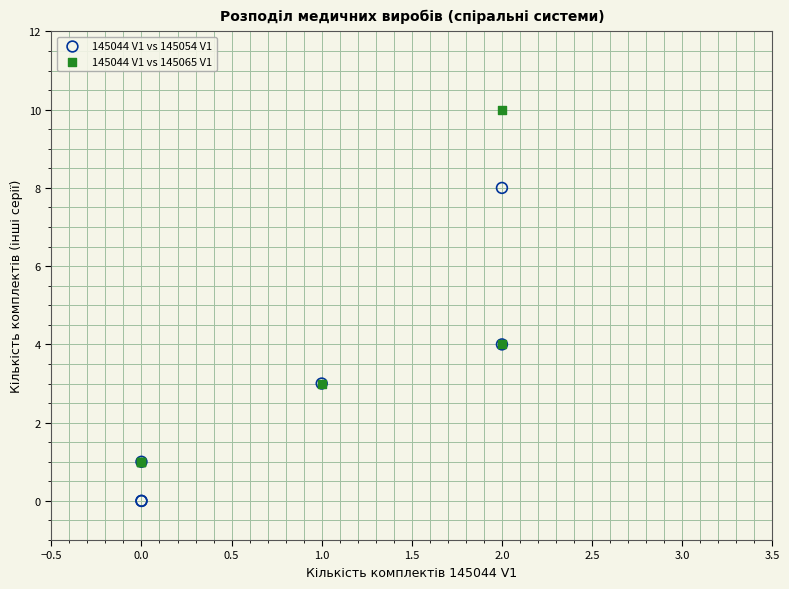

What are all the series names shown in the legend?

145044 V1 vs 145054 V1, 145044 V1 vs 145065 V1